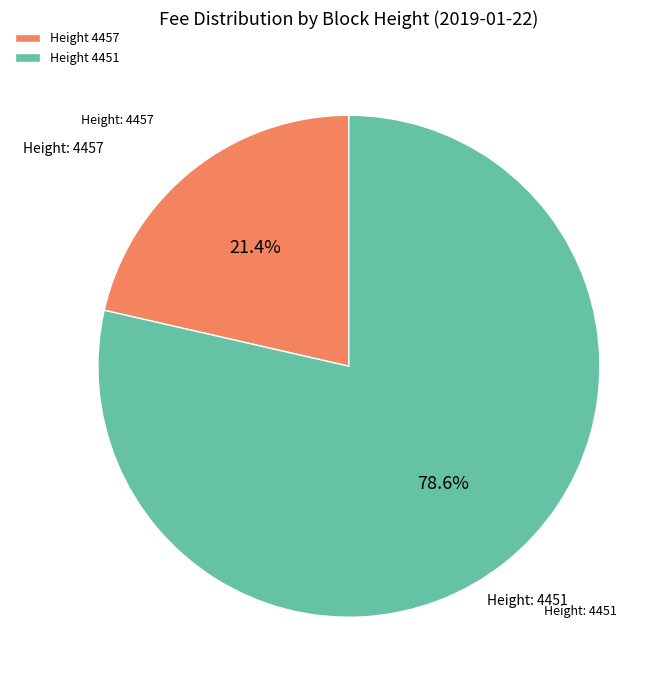

Rank the categories by value from highest to lowest.

Height 4451, Height 4457